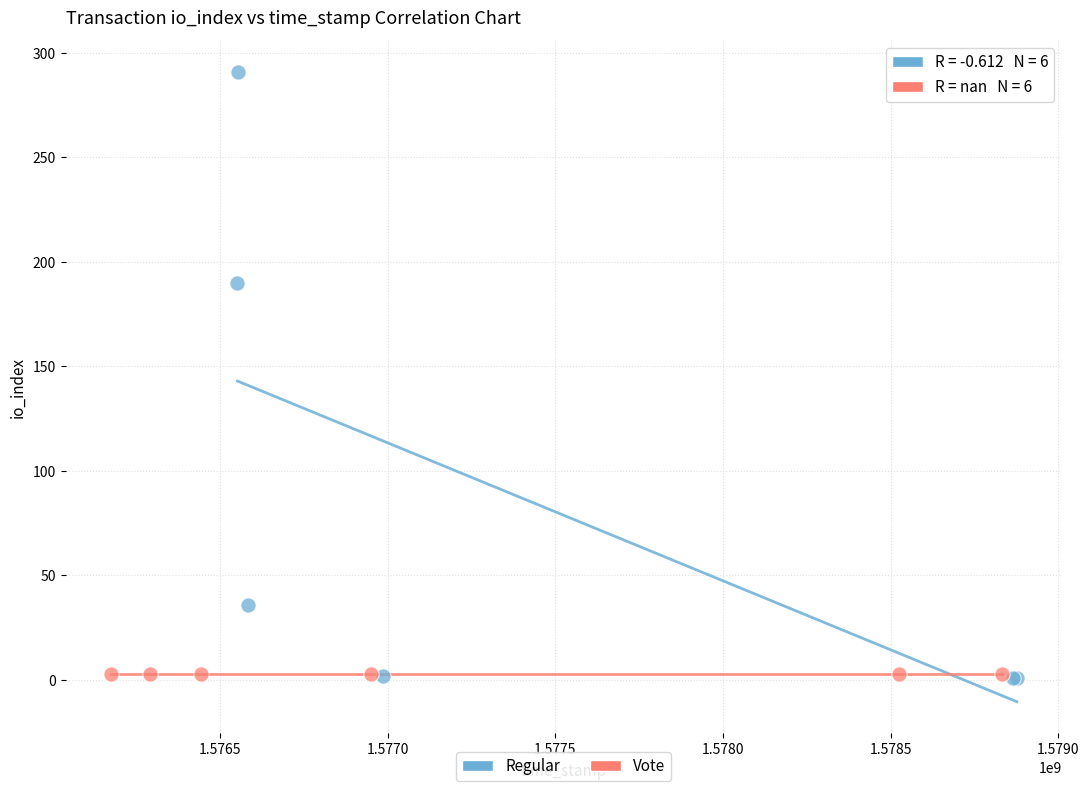

Which series contains the highest Y value?

Regular